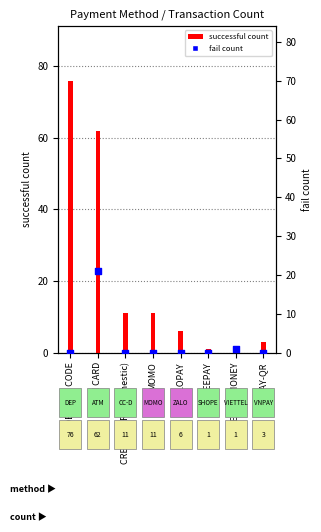

Which series has the largest total across all categories?

successful count